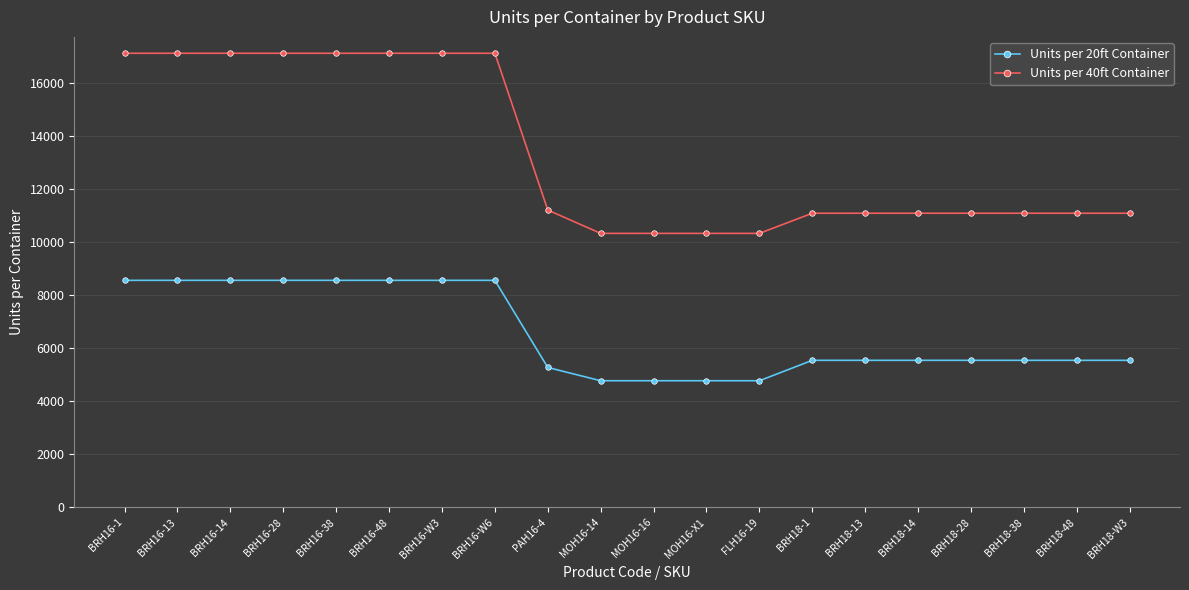

True or false: Units per 40ft Container and Units per 20ft Container intersect in this chart.

False